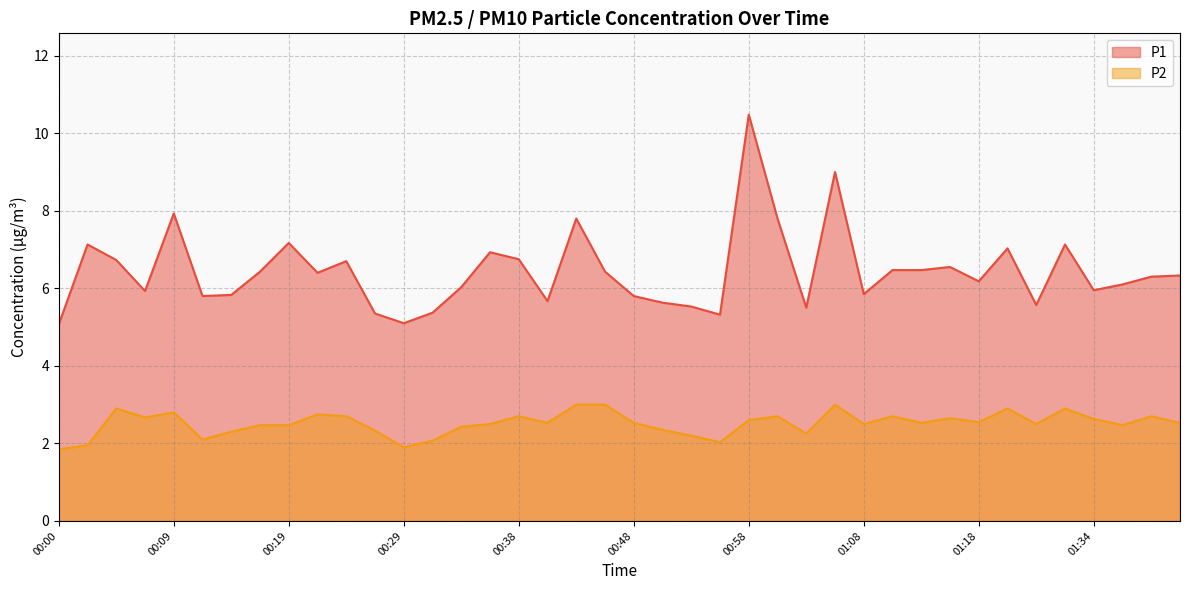

At how many categories does at least one series exceed 3?

40